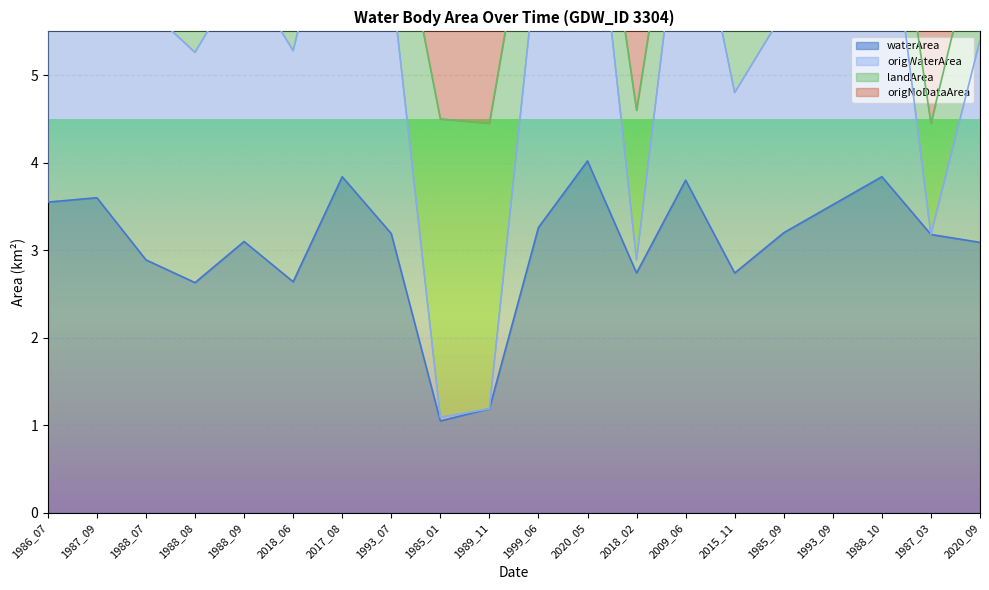

What is the label of the 14th point from the right?

2017_08